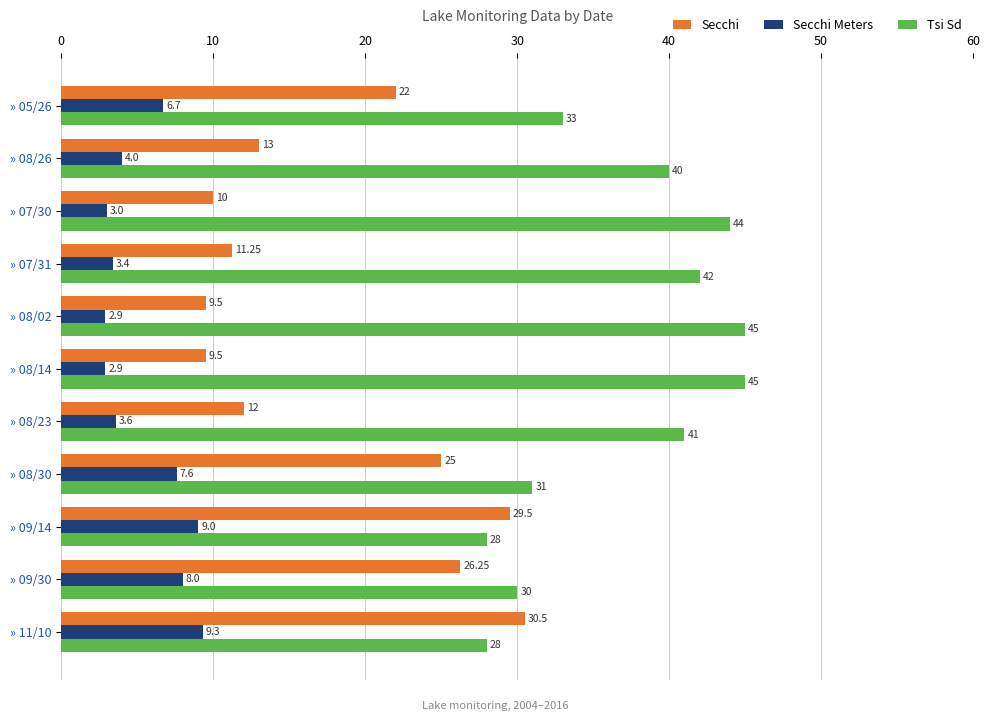

Rank the series by their maximum value, from lowest to highest.

Secchi Meters, Secchi, Tsi Sd